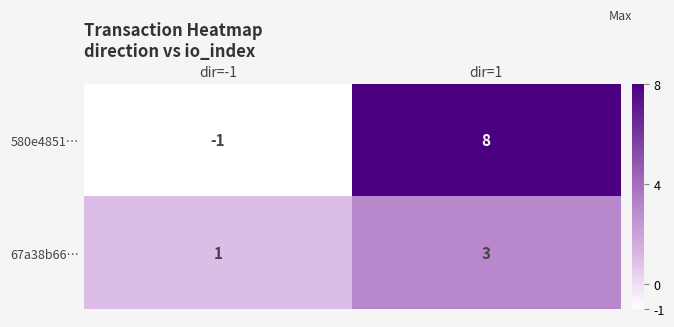

Rank the series at dir=1 from lowest to highest value.

67a38b66…, 580e4851…